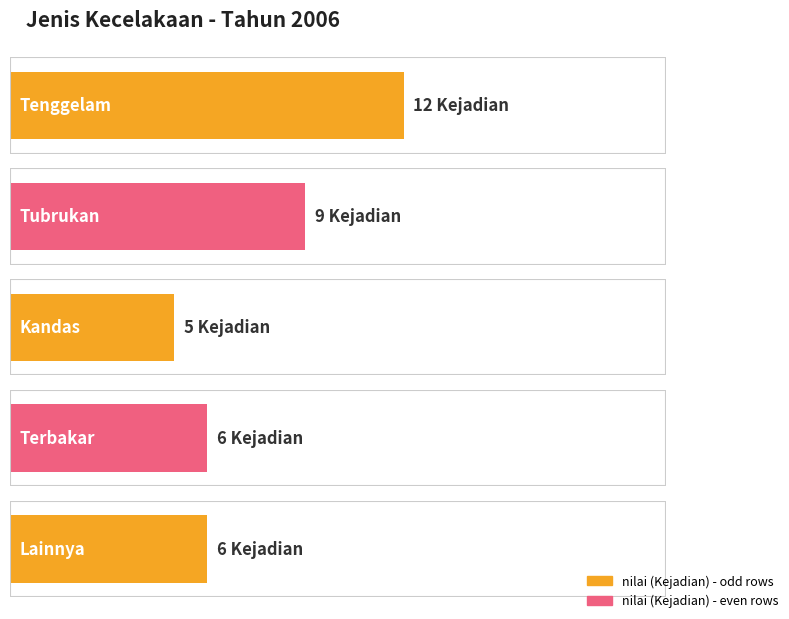

Reading left to right, transcribe all the data shown in this chart.

12	9	5	6	6